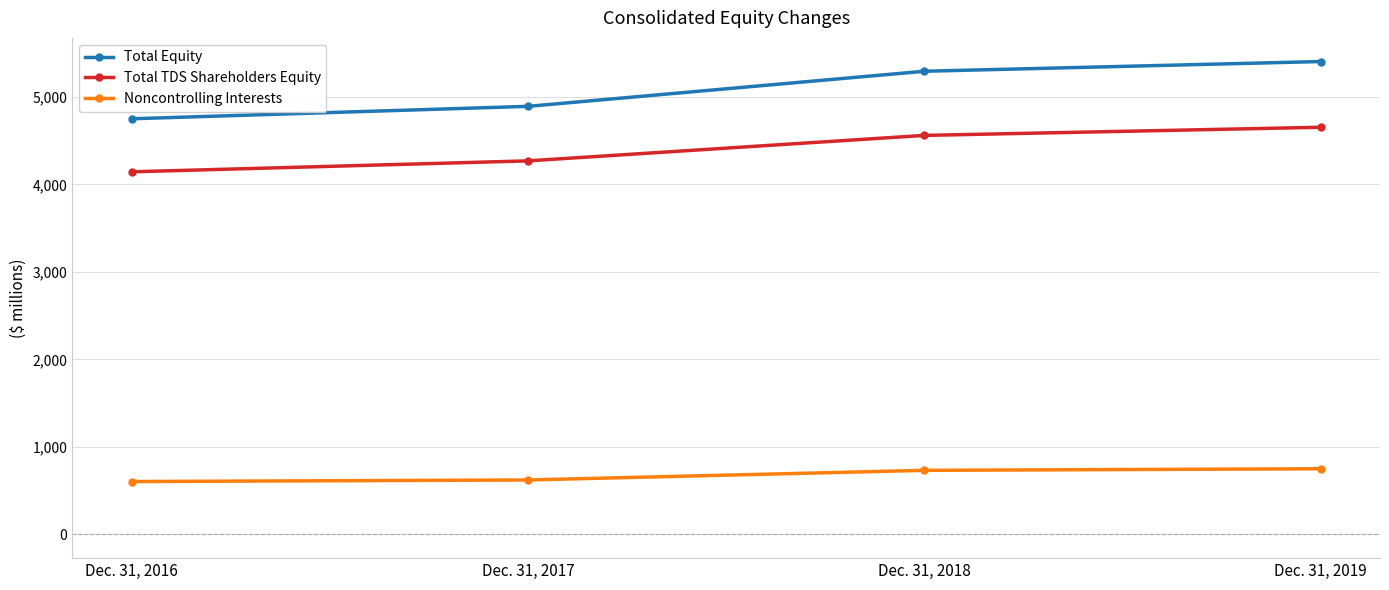

Is it true that Total Equity equals 4750 at Dec. 31, 2016?

True